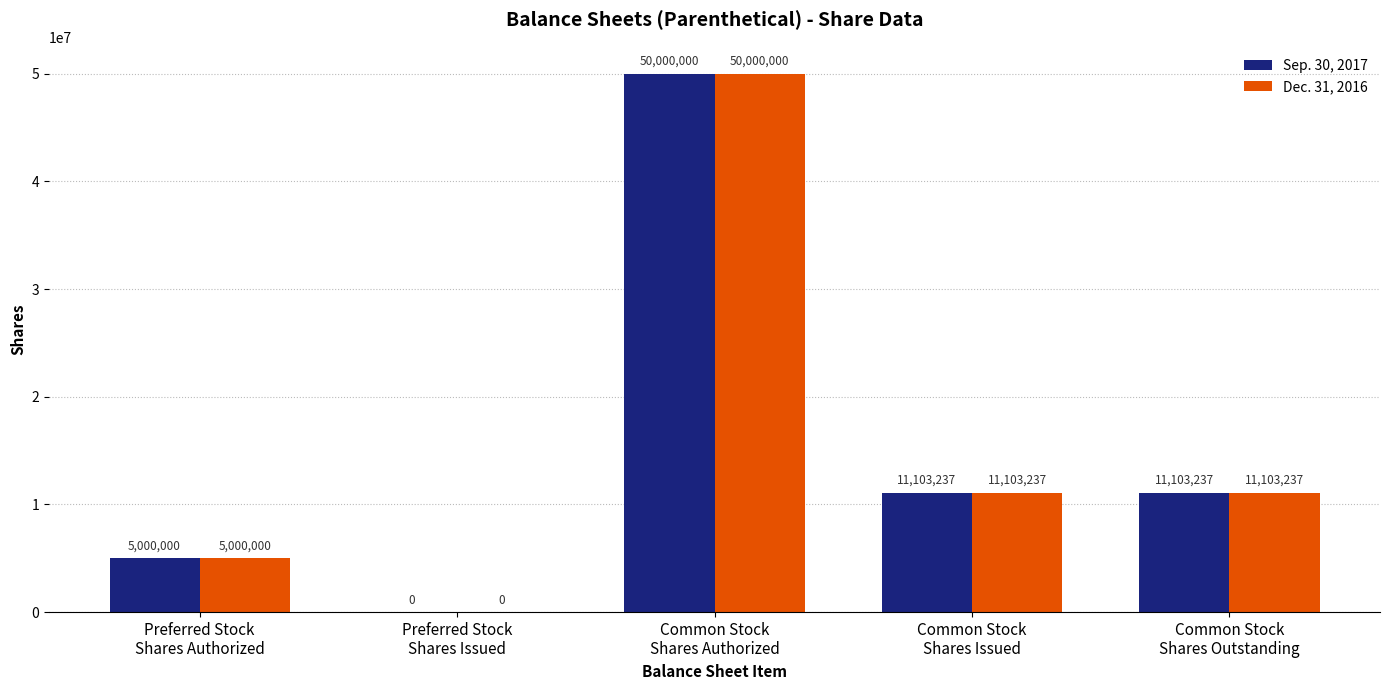

What are all the series names shown in the legend?

Sep. 30, 2017, Dec. 31, 2016